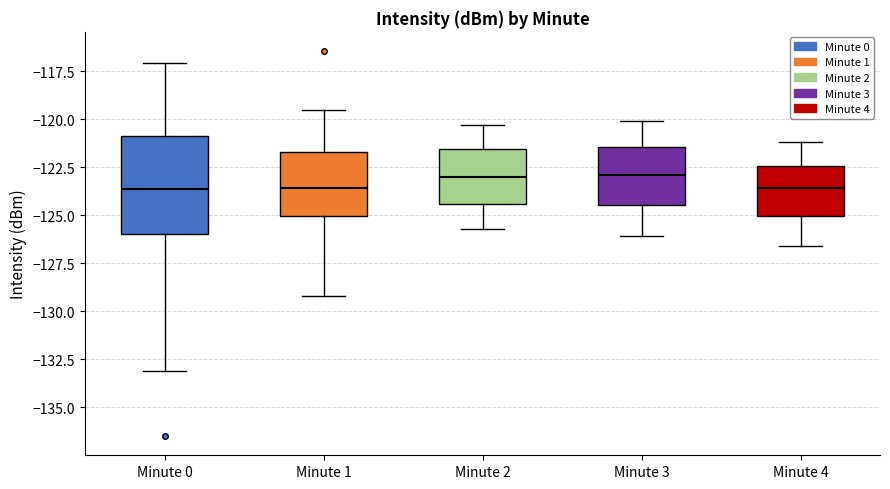

Reading left to right, transcribe this box plot: for each box, give where its median line is, the range the box spans, and where its two whiskers end, as read against the y-axis. The values are not printed on the chart, so give them approximately, as read against the axis.

Minute 0: median -123.5, box -126.0 to -121.0, whiskers -133.0 to -117.0
Minute 1: median -123.5, box -125.0 to -121.5, whiskers -129.0 to -119.5
Minute 2: median -123.0, box -124.5 to -121.5, whiskers -125.5 to -120.5
Minute 3: median -123.0, box -124.5 to -121.5, whiskers -126.0 to -120.0
Minute 4: median -123.5, box -125.0 to -122.5, whiskers -126.5 to -121.0